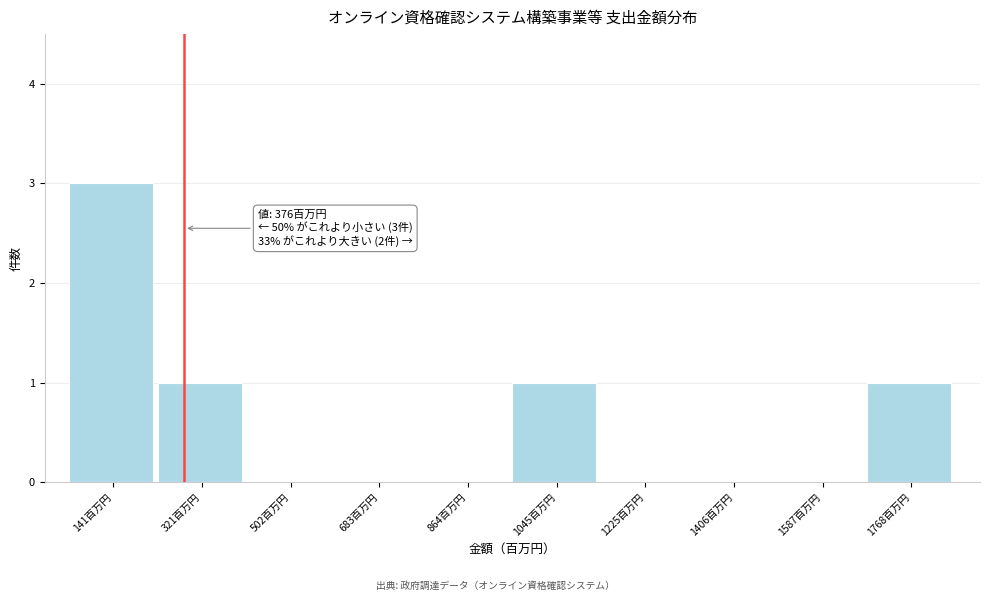

Reading right to left, extract all data points from this chart.

1768百万円=1	1587百万円=0	1406百万円=0	1225百万円=0	1045百万円=1	864百万円=0	683百万円=0	502百万円=0	321百万円=1	141百万円=3